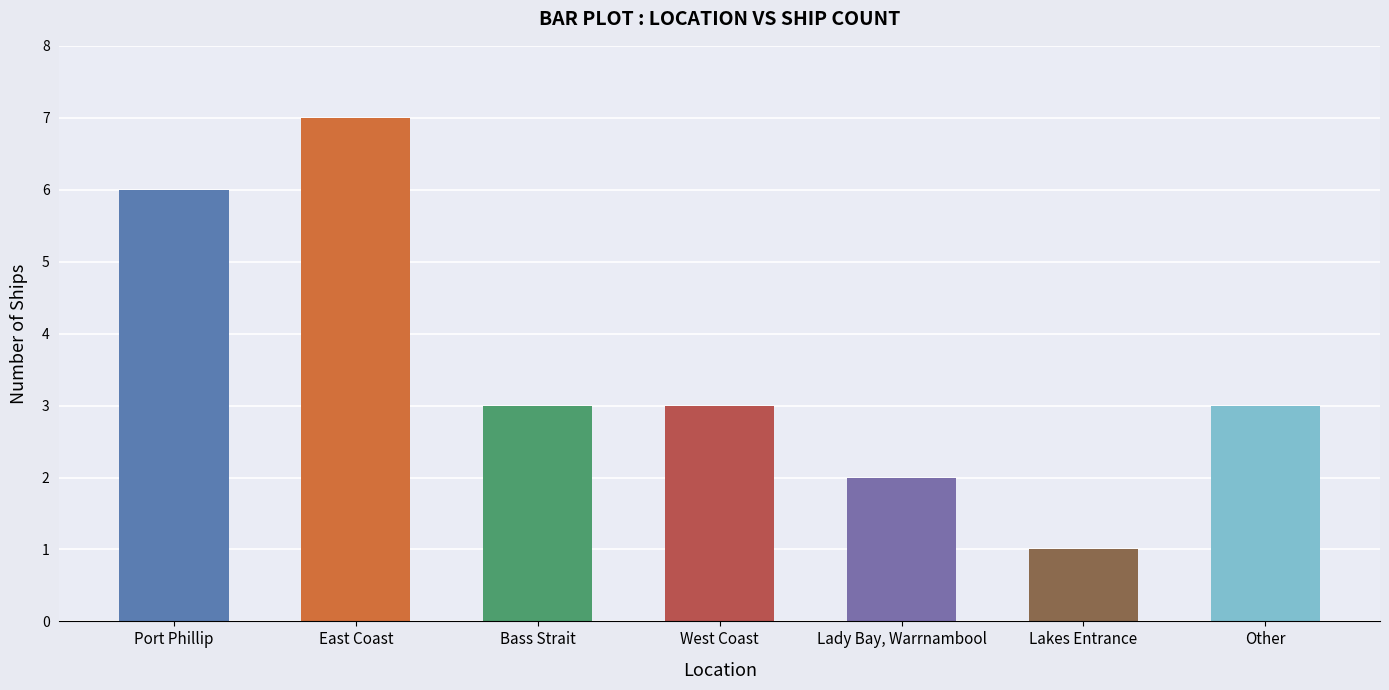

Is it true that the value at Lakes Entrance is 1?

True